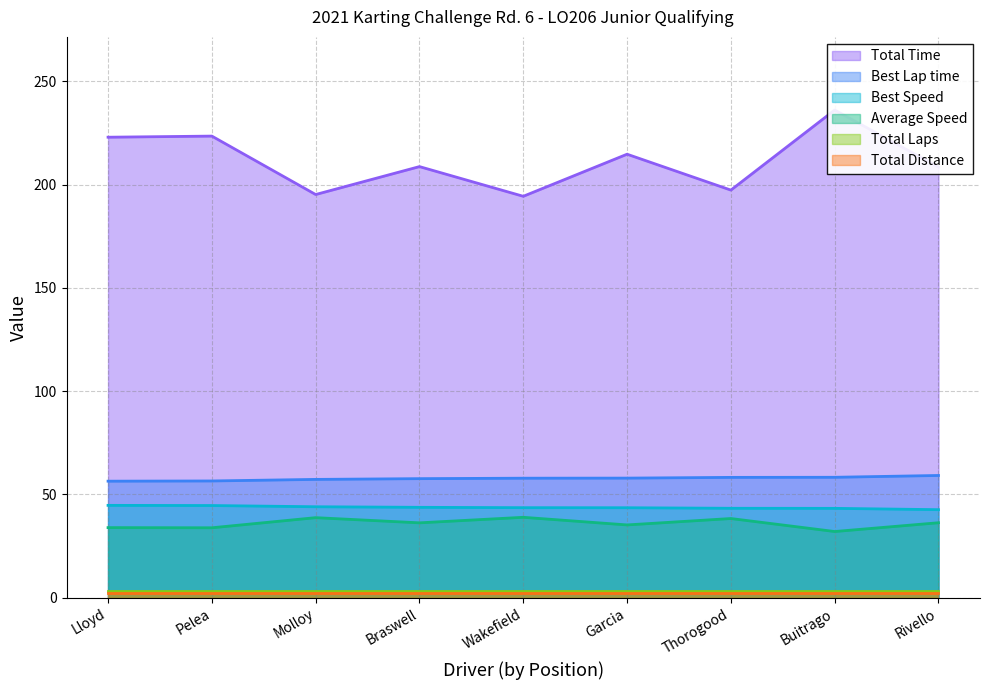

True or false: Average Speed and Best Lap time cross at least once.

False